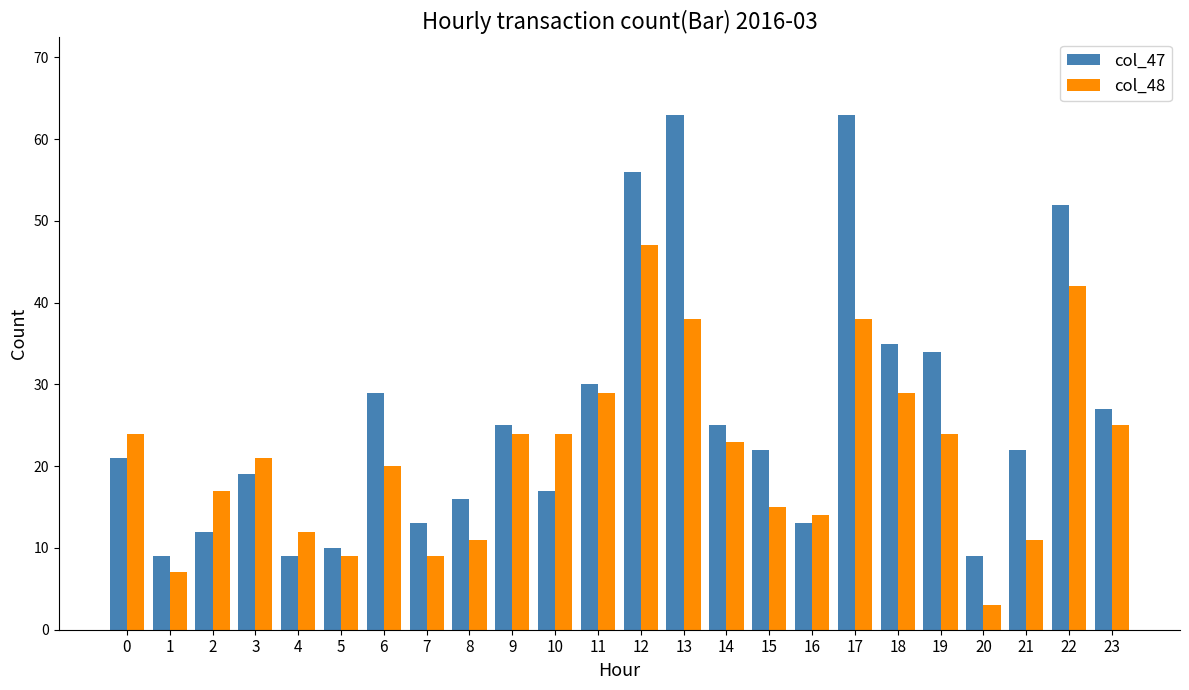

What is the total value across all series at 10?

41